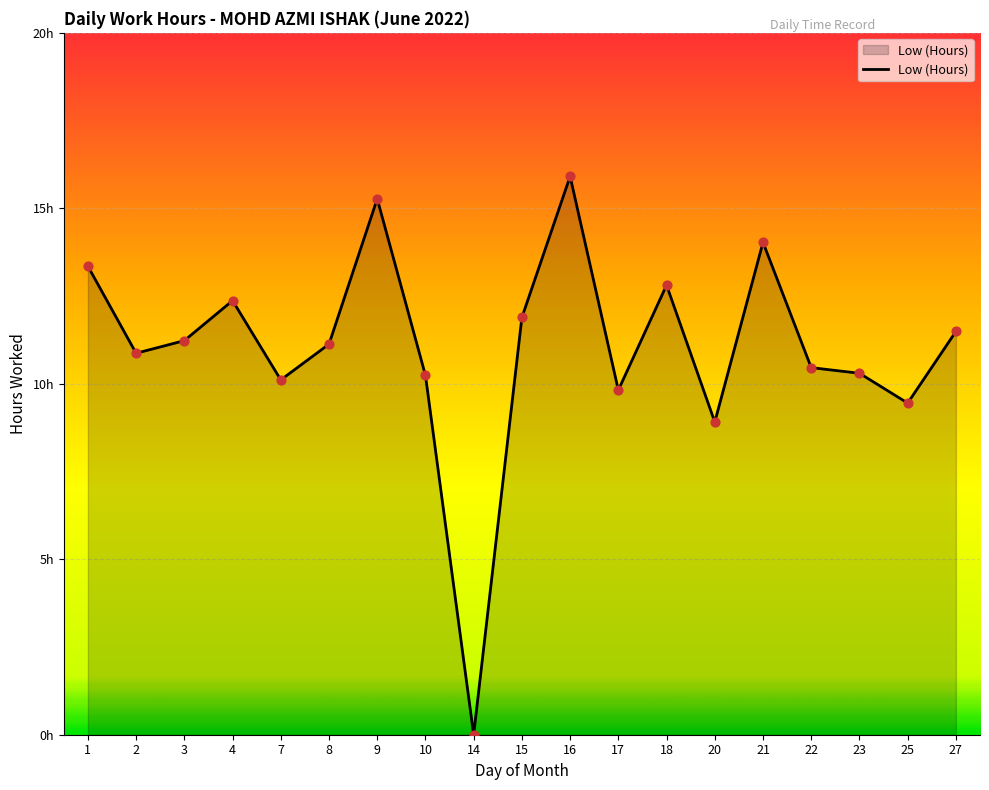

Is this an area chart (filled region under the line)?

Yes